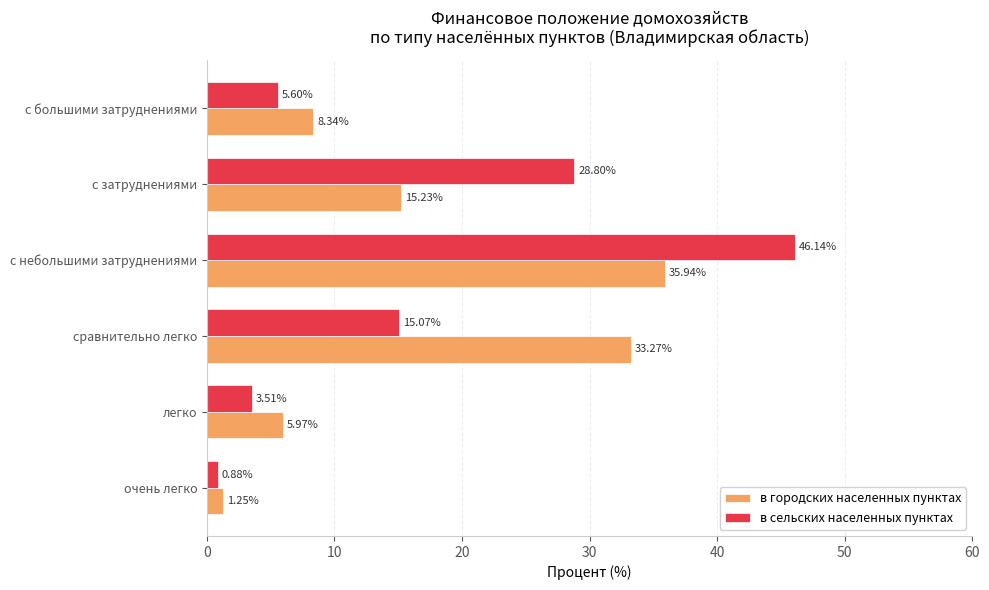

What is the difference between the highest and lowest values at с небольшими затруднениями?

10.2